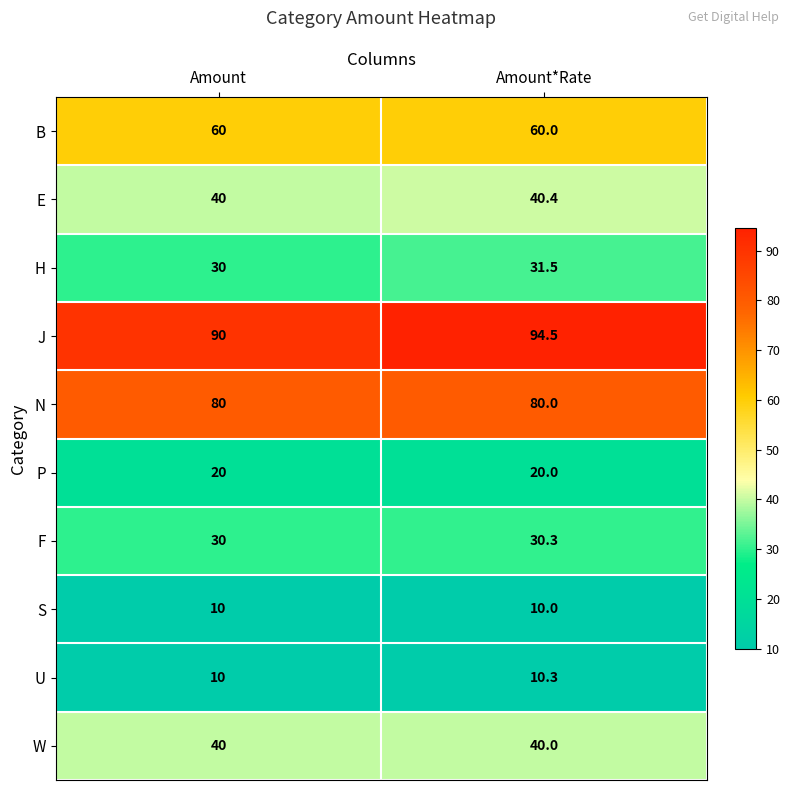

Where is U nearest to the value 10?

Amount